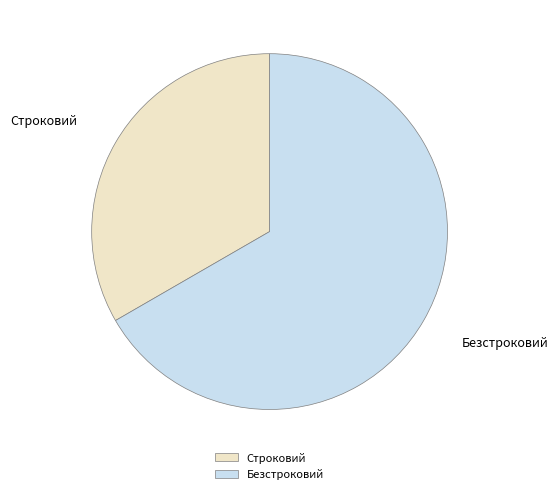

Which category has the biggest portion of the pie?

Безстроковий